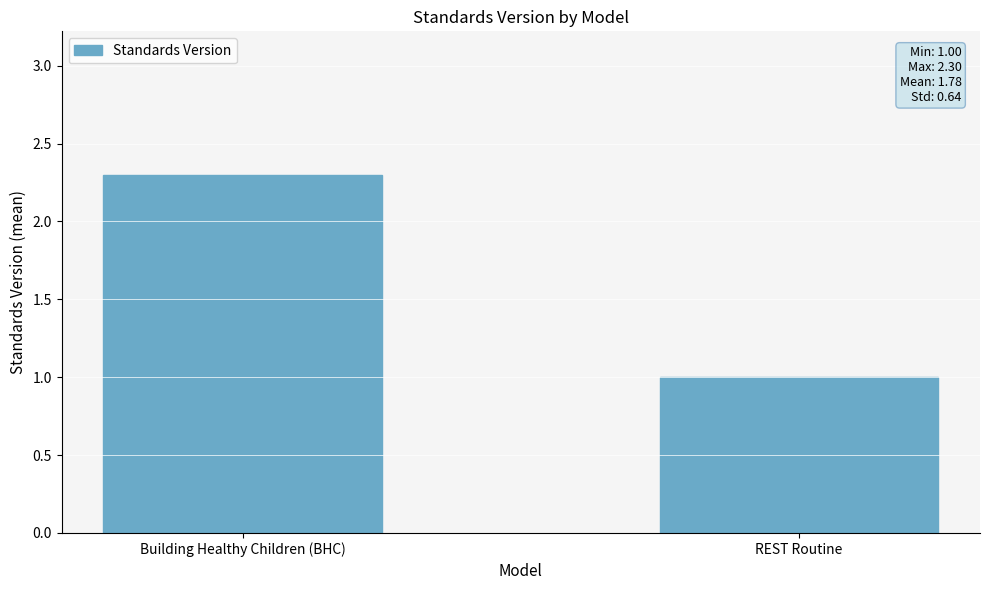

Where is the data nearest to the value 1?

REST Routine